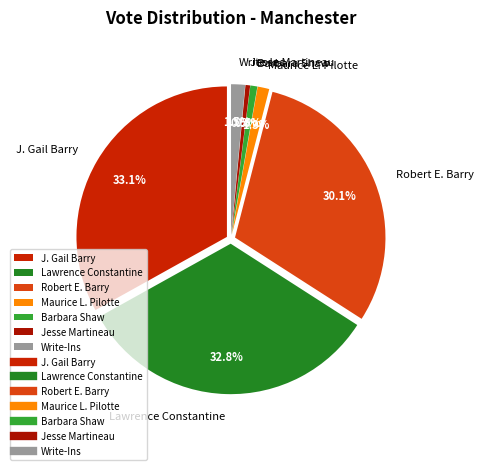

Is there a majority slice in this chart?

No